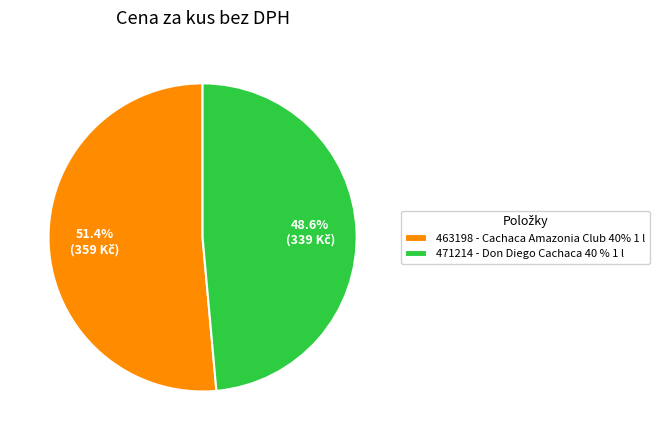

To the nearest percent, what is the average slice percentage?

50%